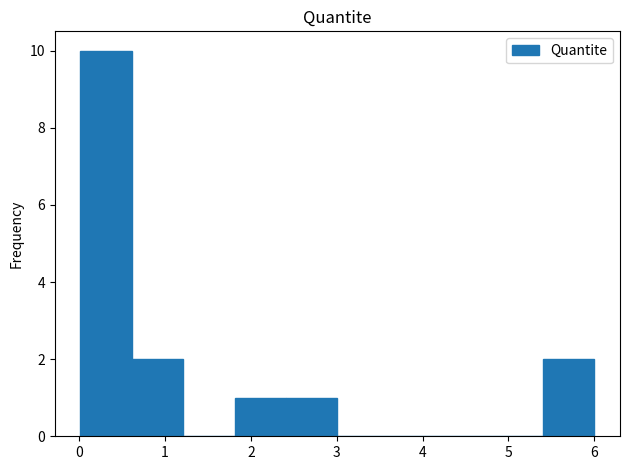

Which range on the x-axis has the tallest bar?

0.0 to 0.6